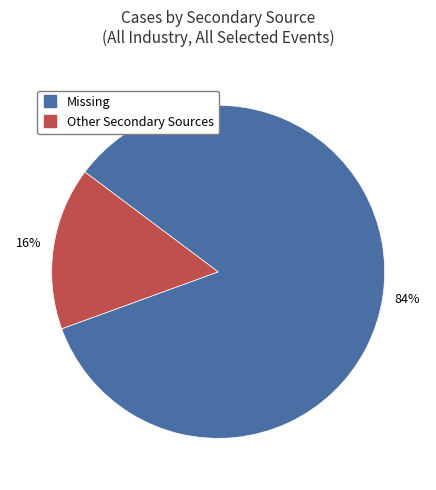

To the nearest percent, what is the difference between the largest and smallest slice percentages?

68%